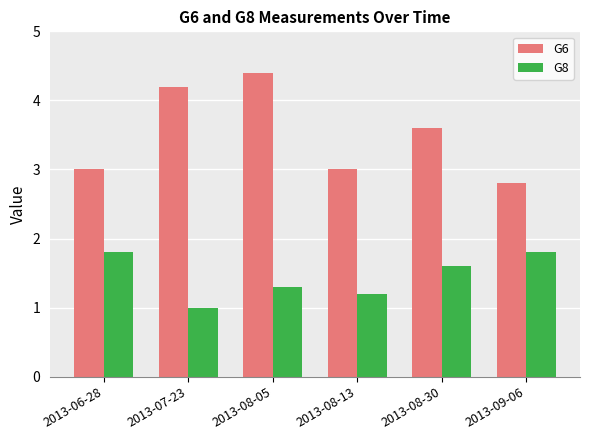

The G6 series shows 1.4 at 2013-08-05. True or false?

False